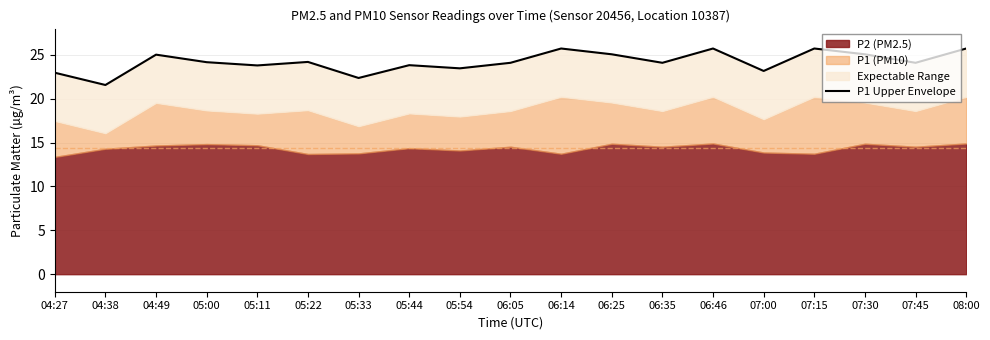

True or false: there are more than 0 points higher than both neighbors.

True